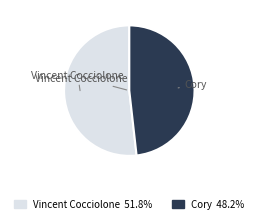

Approximately how many times larger is the value at Vincent Cocciolone compared to Cory?

1.1